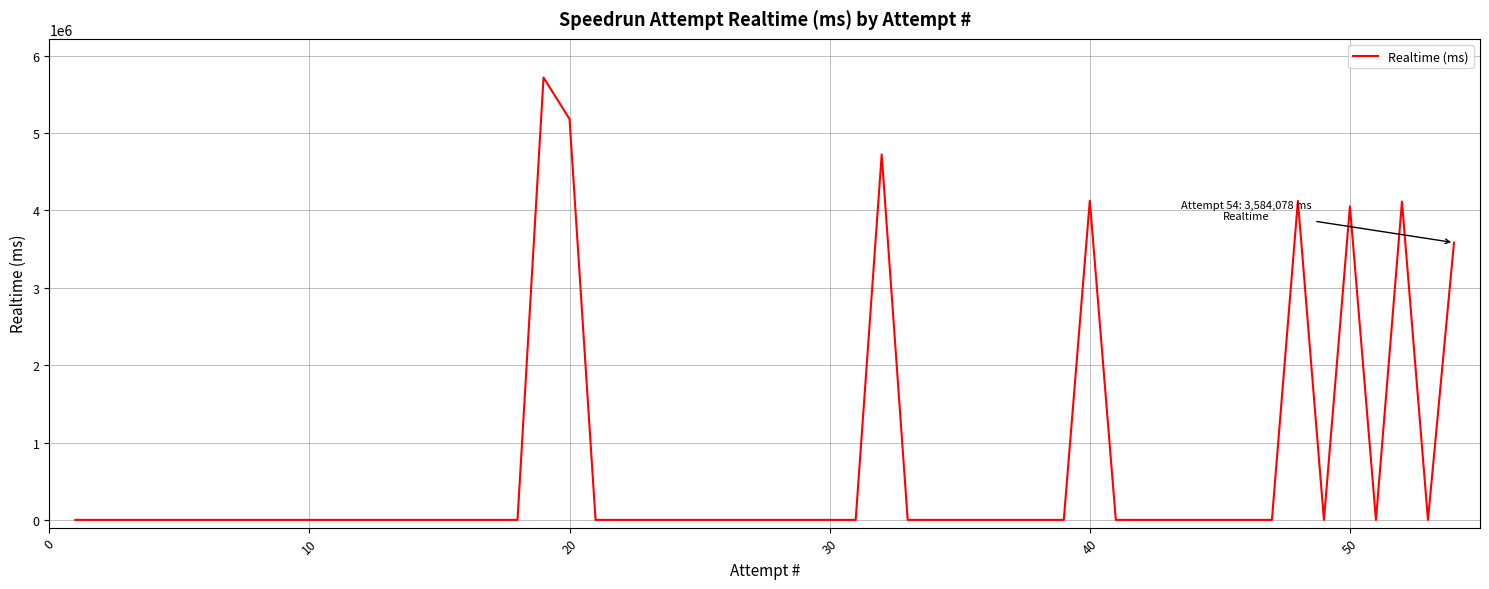

What is the maximum value shown in the chart?

5717984